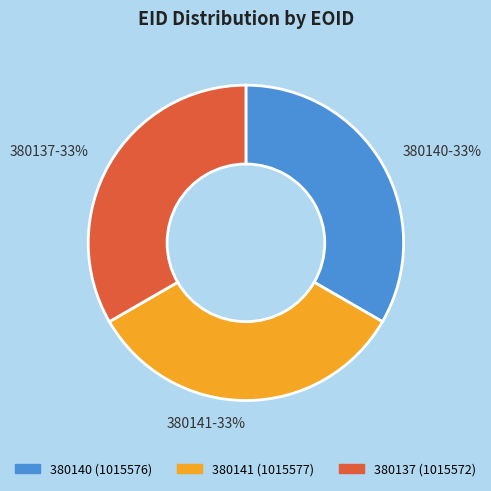

To the nearest percent, what percentage of the pie is 380140?

33%